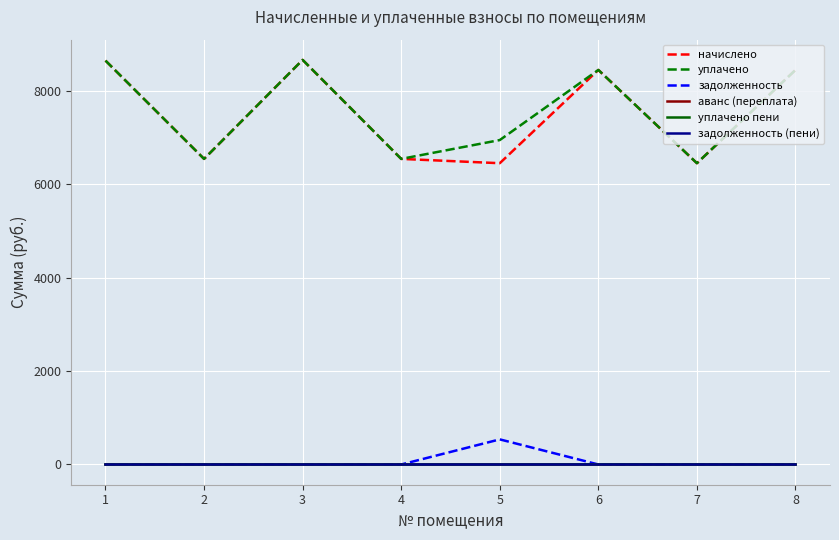

True or false: задолженность and уплачено intersect in this chart.

False